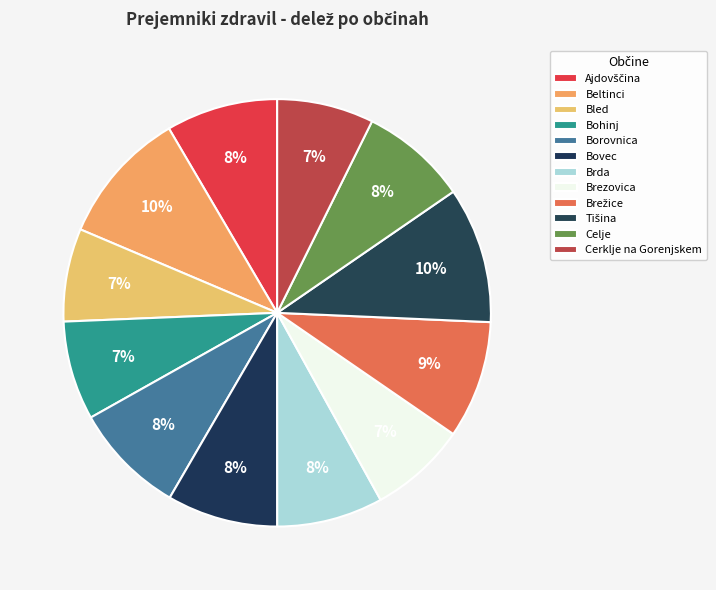

Does Cerklje na Gorenjskem represent more than half of the total?

No